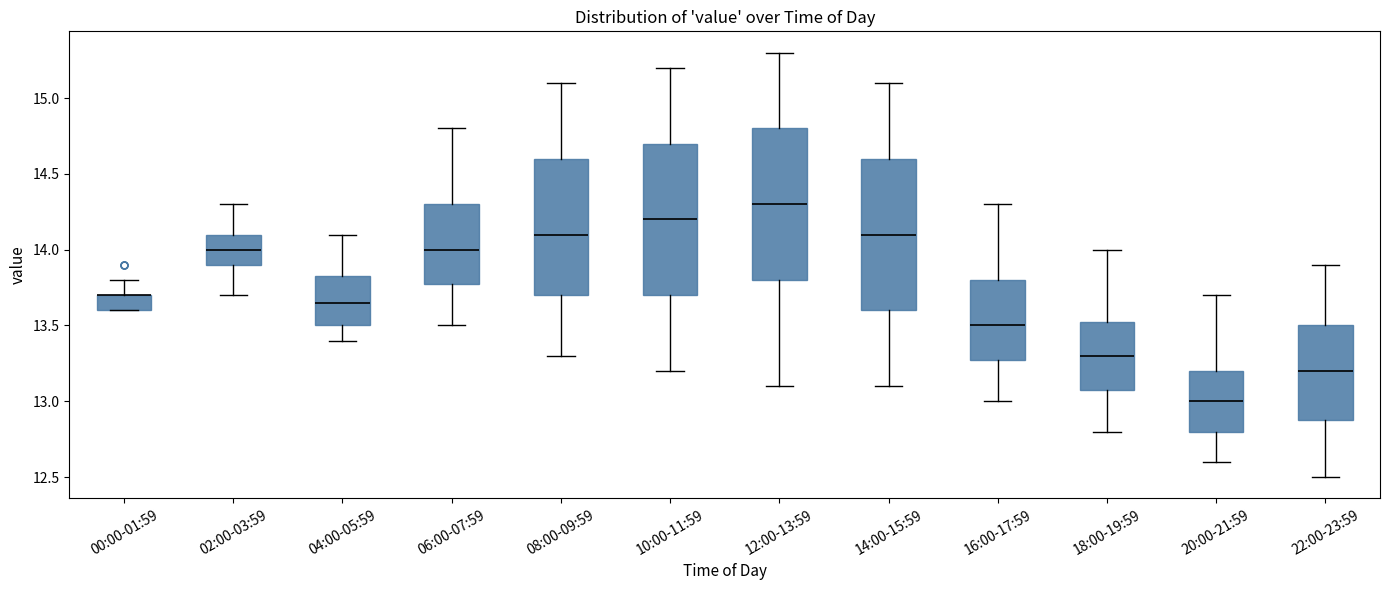

Reading left to right, read every box against the y-axis: the position of its median line, the range the box covers, and the ends of its whiskers. The values are not printed on the chart, so give them approximately, as read against the axis.

00:00-01:59: median 13.70 (drawn on the box's upper edge), box 13.60 to 13.70, whiskers 13.60 to 13.80
02:00-03:59: median 14.00, box 13.90 to 14.10, whiskers 13.70 to 14.30
04:00-05:59: median 13.65, box 13.50 to 13.85, whiskers 13.40 to 14.10
06:00-07:59: median 14.00, box 13.80 to 14.30, whiskers 13.50 to 14.80
08:00-09:59: median 14.10, box 13.70 to 14.60, whiskers 13.30 to 15.10
10:00-11:59: median 14.20, box 13.70 to 14.70, whiskers 13.20 to 15.20
12:00-13:59: median 14.30, box 13.80 to 14.80, whiskers 13.10 to 15.30
14:00-15:59: median 14.10, box 13.60 to 14.60, whiskers 13.10 to 15.10
16:00-17:59: median 13.50, box 13.30 to 13.80, whiskers 13.00 to 14.30
18:00-19:59: median 13.30, box 13.10 to 13.55, whiskers 12.80 to 14.00
20:00-21:59: median 13.00, box 12.80 to 13.20, whiskers 12.60 to 13.70
22:00-23:59: median 13.20, box 12.90 to 13.50, whiskers 12.50 to 13.90